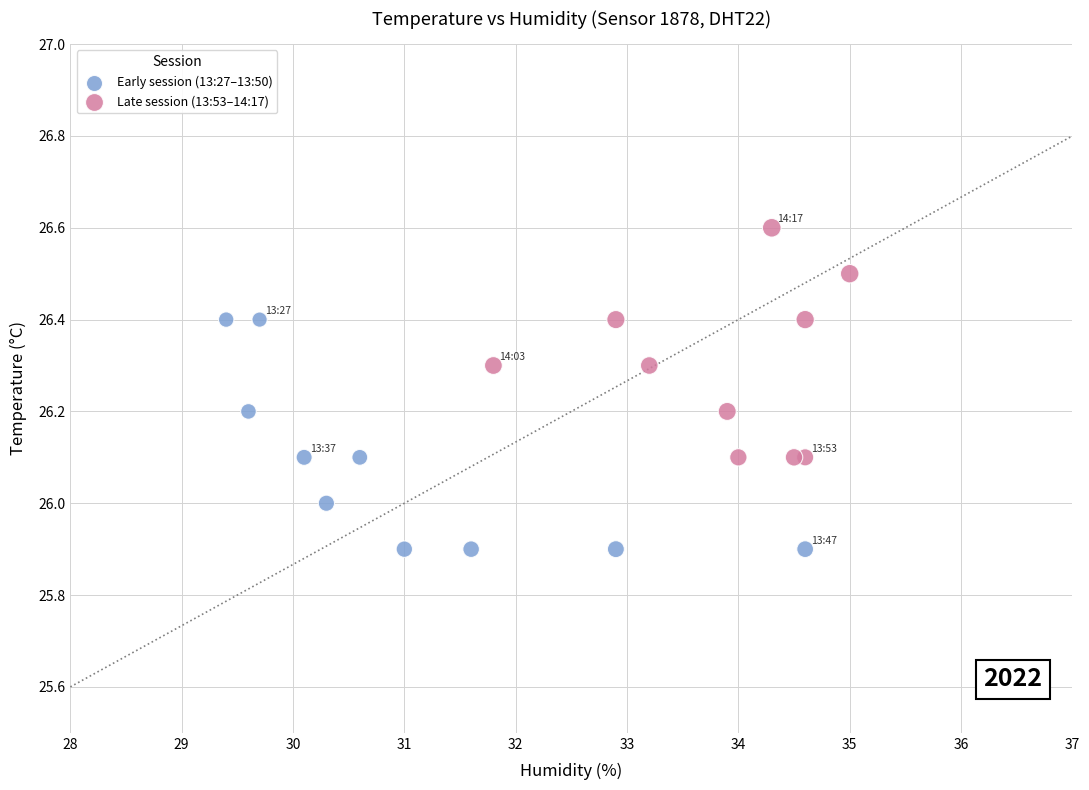

Which series contains the highest Y value?

Late session (13:53–14:17)